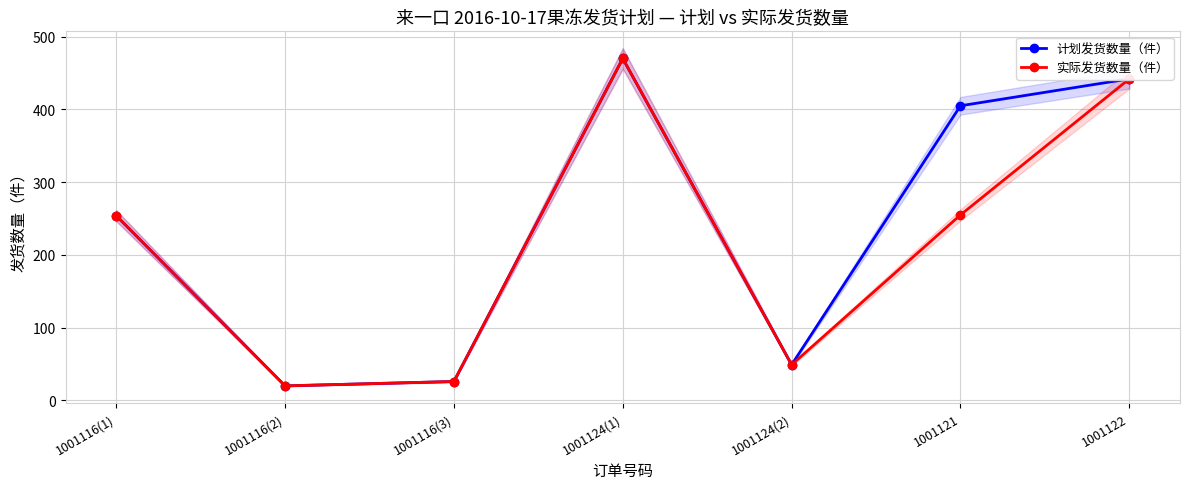

Is the value of 计划发货数量（件） at 1001116(2) greater than the value of 实际发货数量（件） at 1001121?

No